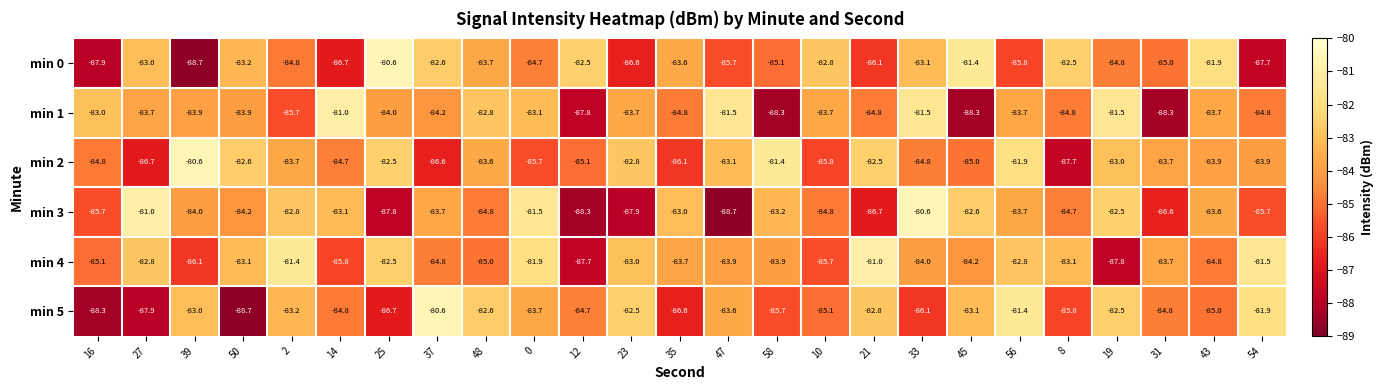

Between 12 and 31, which series saw the biggest shift?

min 4